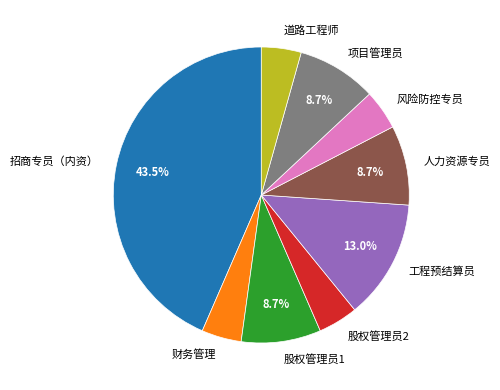

Count the number of slices in the pie.

9